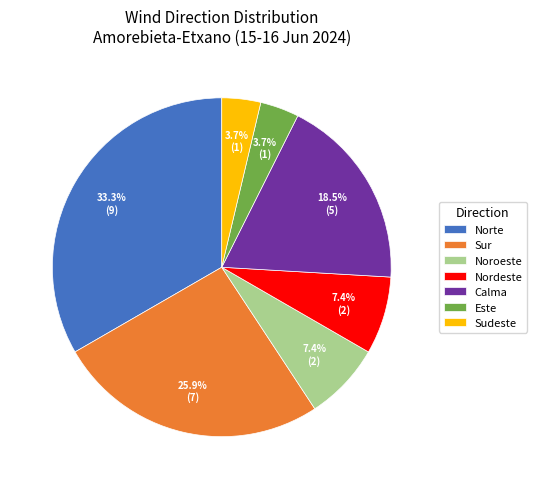

What percentage is the Norte slice, to the nearest percent?

33%